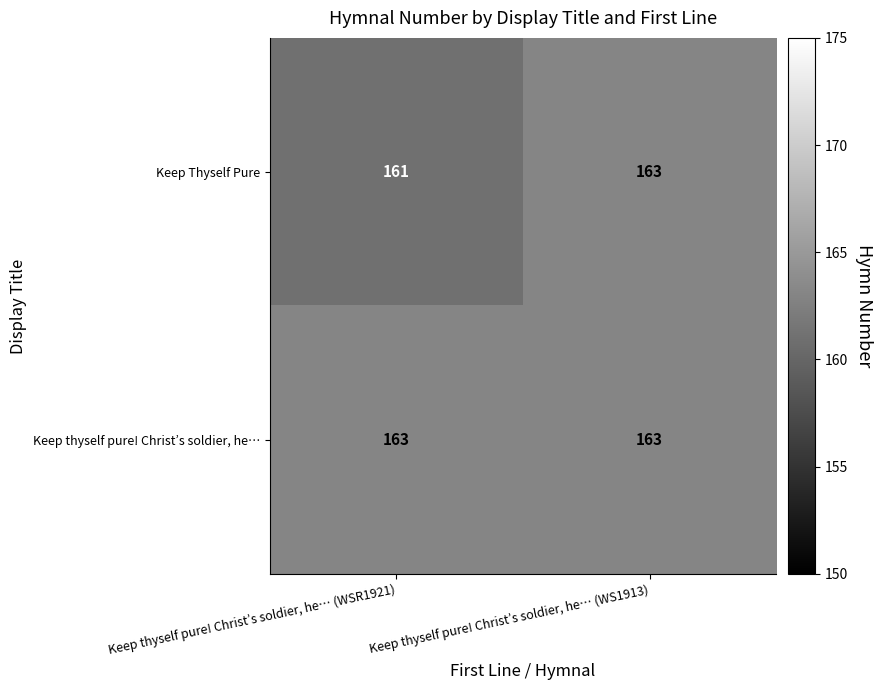

Reading right to left, what are all the values shown in this chart?

Keep Thyself Pure: Keep thyself pure! Christ’s soldier, he… (WS1913)=163	Keep thyself pure! Christ’s soldier, he… (WSR1921)=161
Keep thyself pure! Christ’s soldier, he…: Keep thyself pure! Christ’s soldier, he… (WS1913)=163	Keep thyself pure! Christ’s soldier, he… (WSR1921)=163